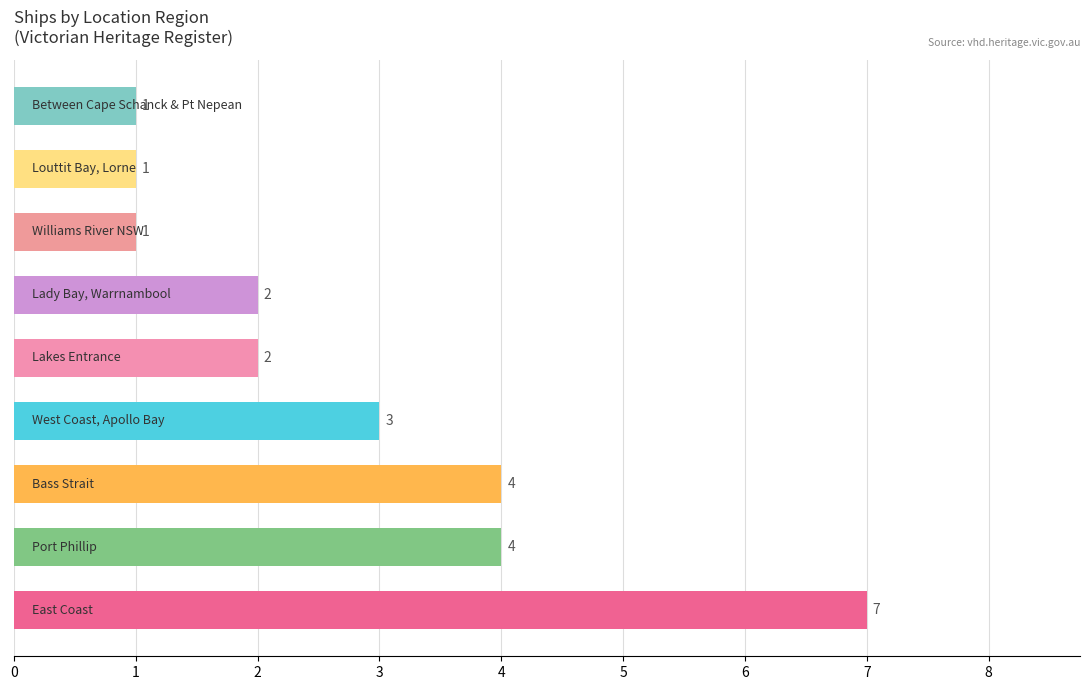

Count the values in the range 1 to 4.

8